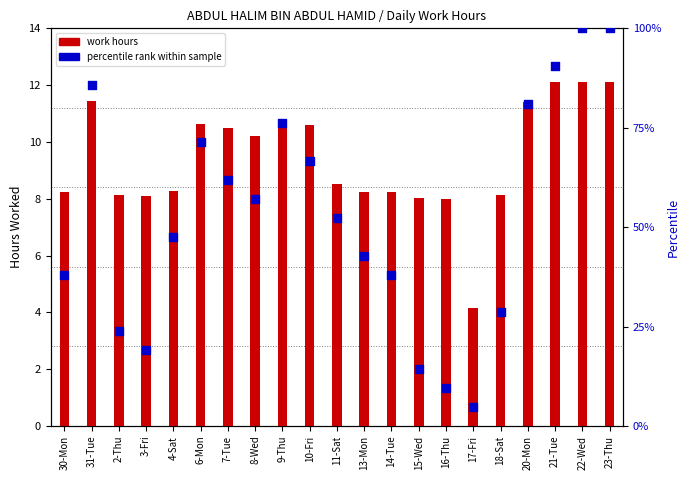

Which series contains the highest Y value?

percentile rank within sample